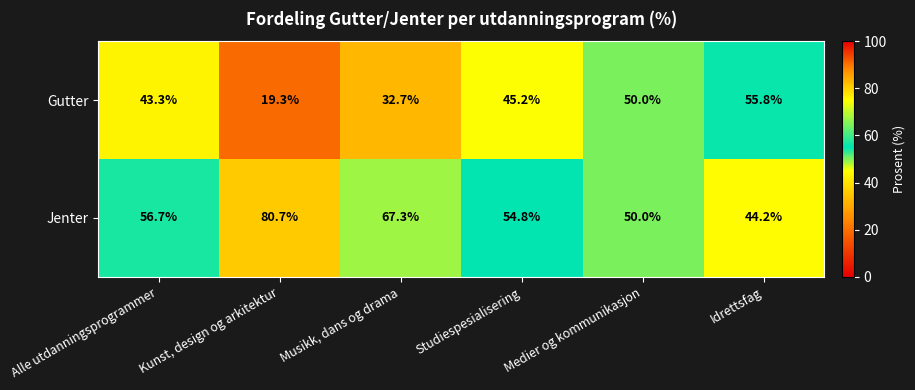

What is the total value across all series at Musikk, dans og drama?

100.0